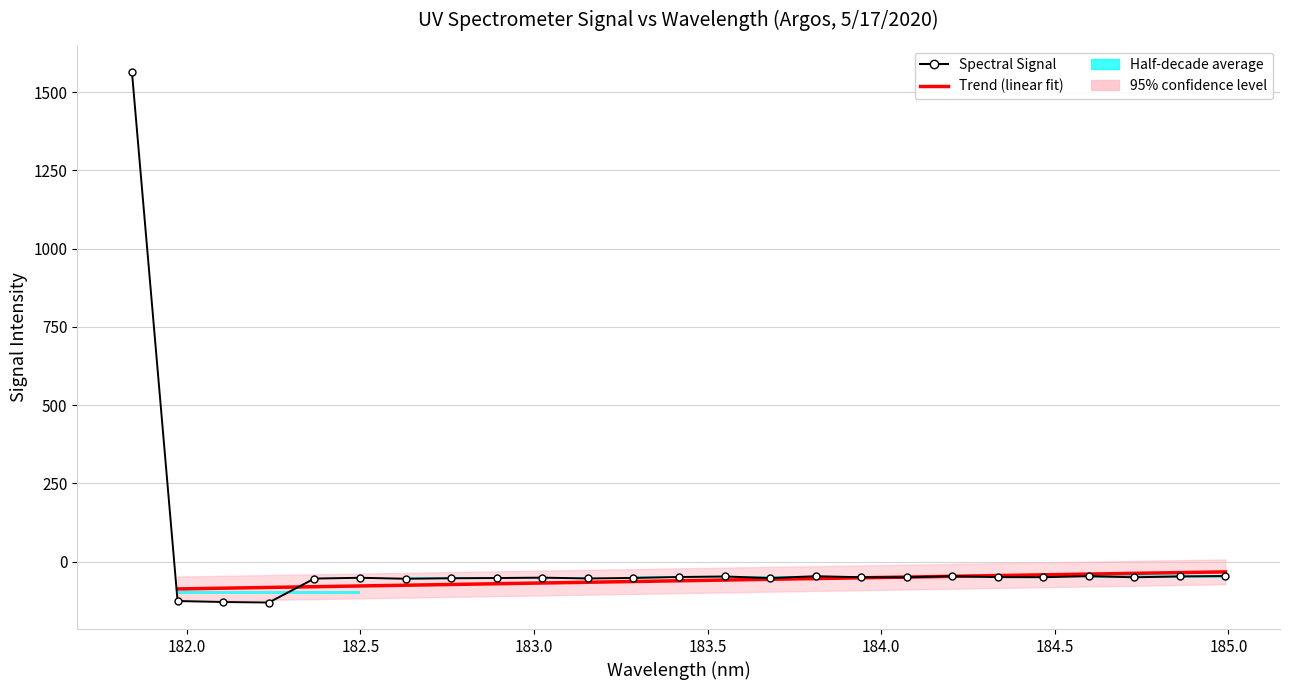

How many values are below -49?

18